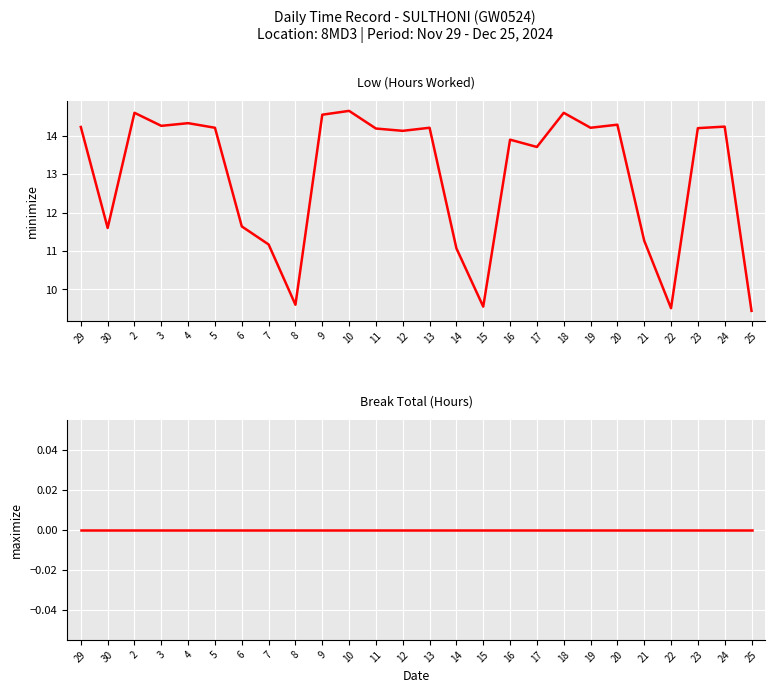

Does the chart display data point markers on the line(s)?

No